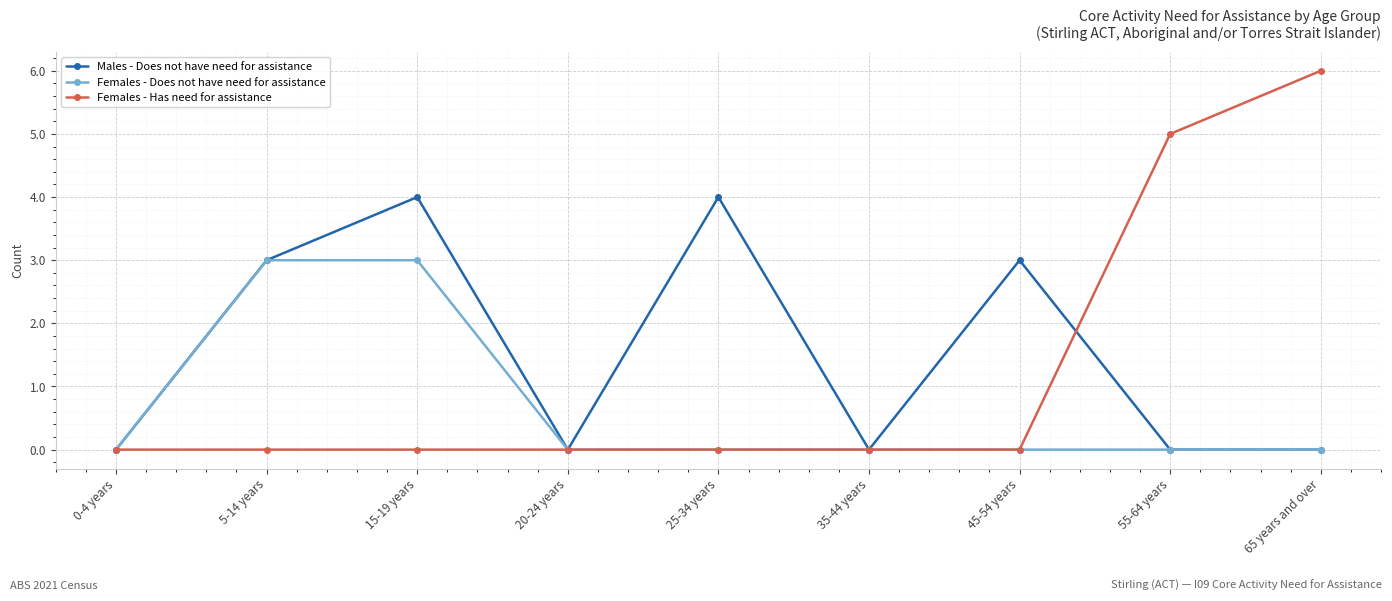

Rank the series by their maximum value, from highest to lowest.

Females - Has need for assistance, Males - Does not have need for assistance, Females - Does not have need for assistance